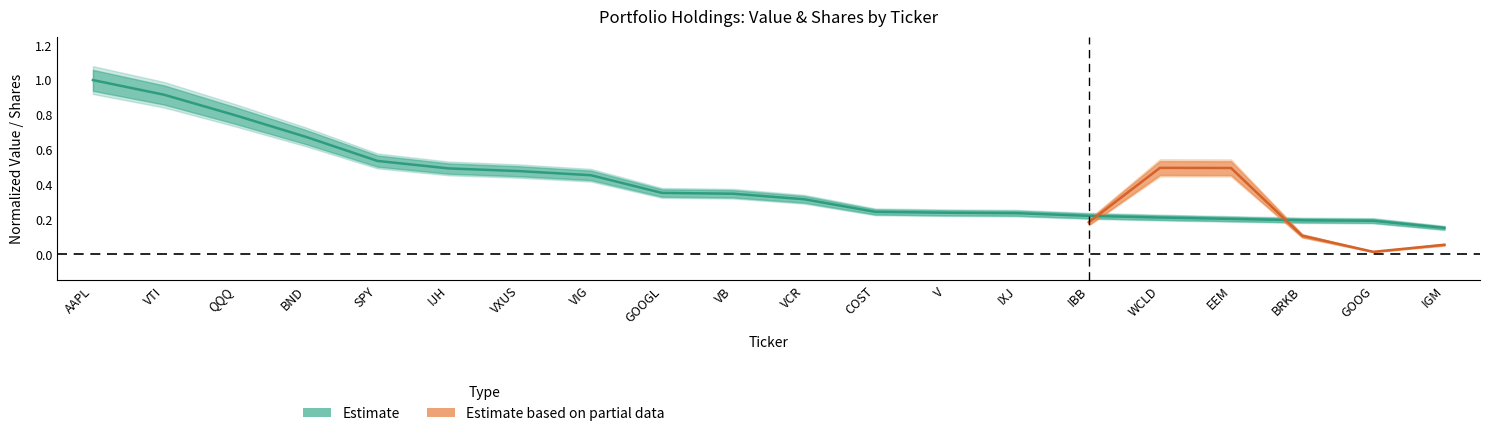

Reading left to right, what are all the values shown in this chart?

AAPL=1.0	VTI=0.9	QQQ=0.8	BND=0.7	SPY=0.5	IJH=0.5	VXUS=0.5	VIG=0.5	GOOGL=0.4	VB=0.3	VCR=0.3	COST=0.2	V=0.2	IXJ=0.2	IBB=0.2	WCLD=0.2	EEM=0.2	BRKB=0.2	GOOG=0.2	IGM=0.2